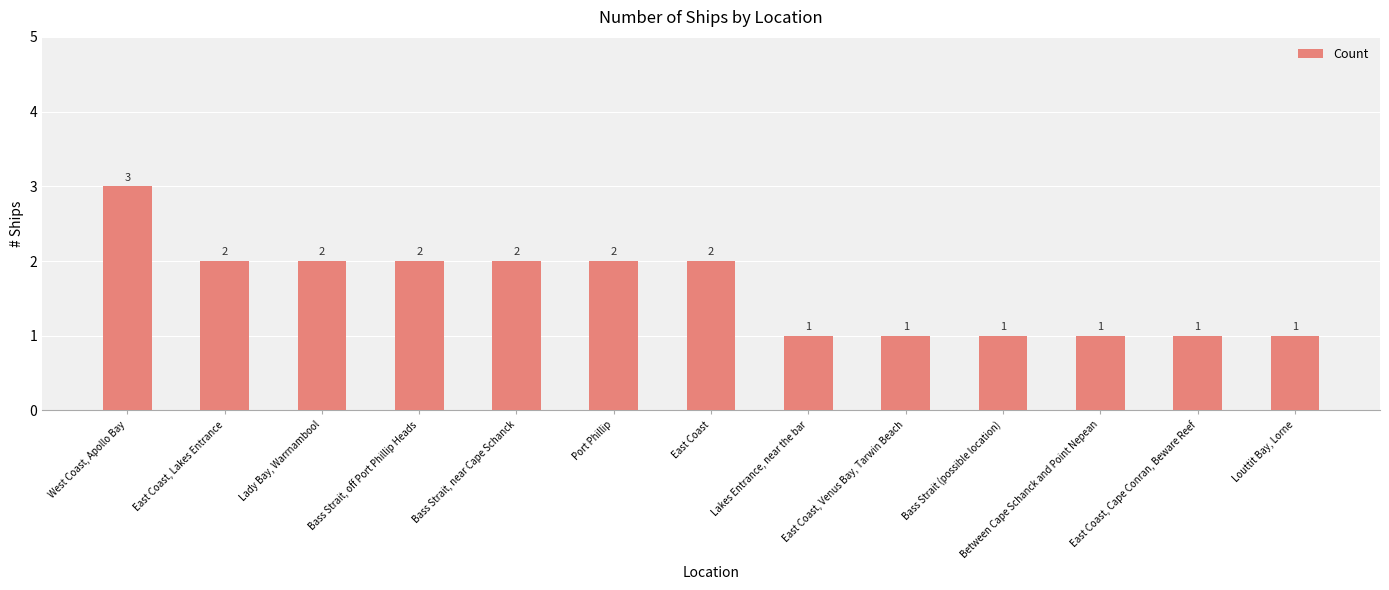

The chart shows a value of 1 at West Coast, Apollo Bay. True or false?

False